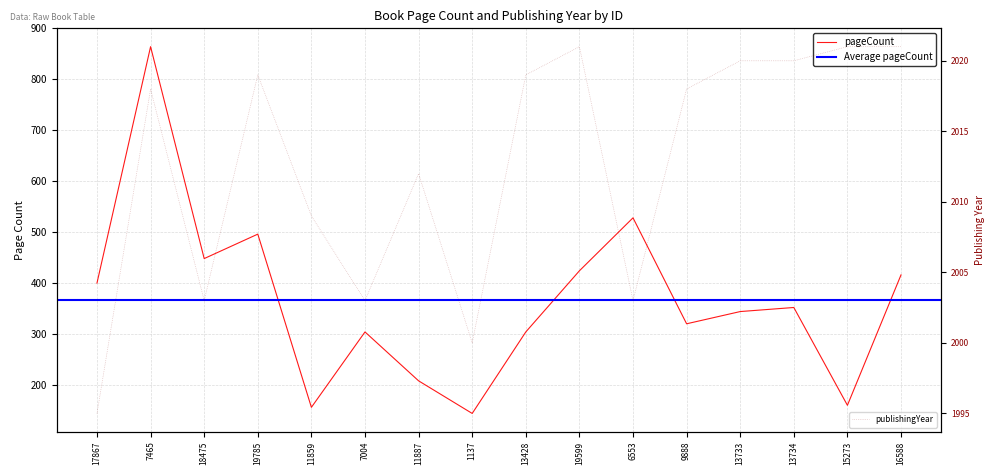

What is the difference between the highest and lowest values at 1137?

1856